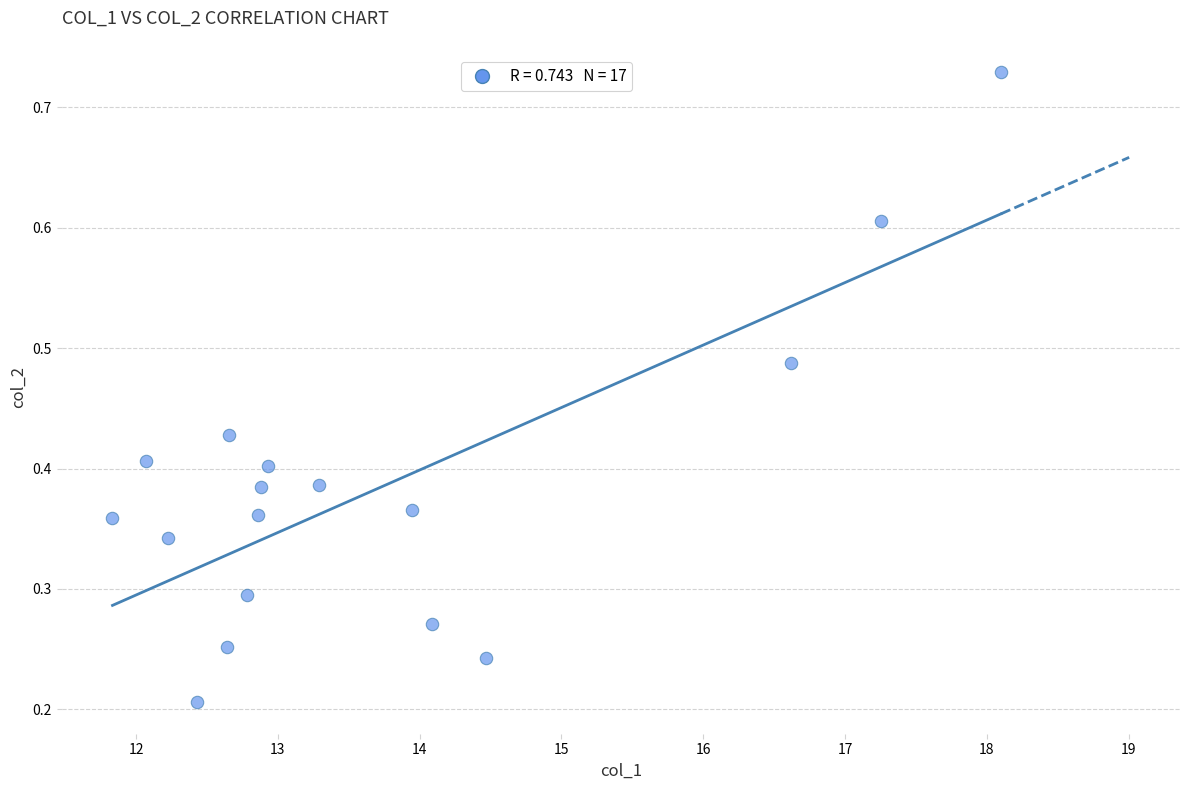

What is the range of X values (max minus min)?

6.3